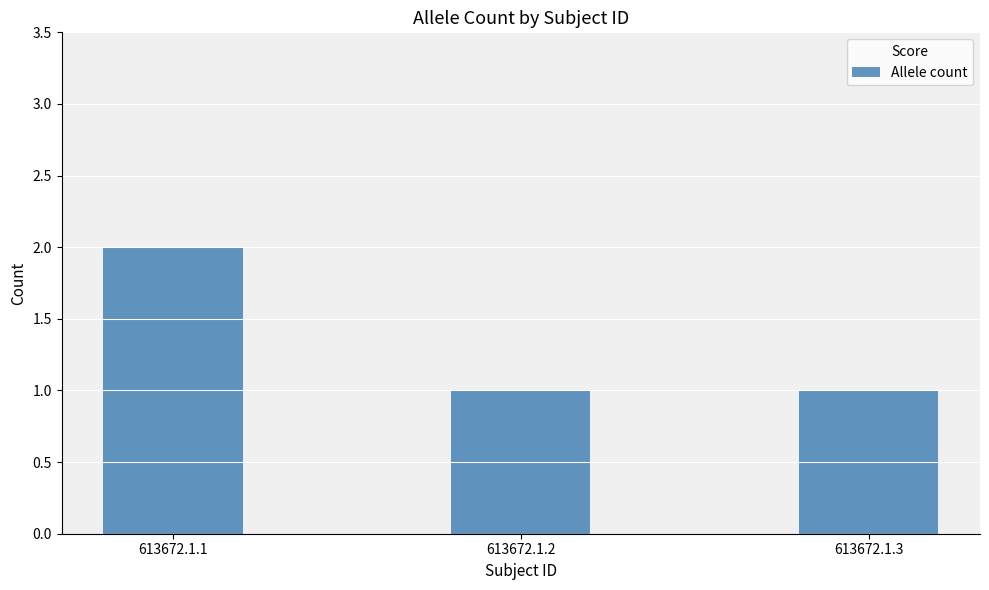

The chart shows a value of 1 at 613672.1.3. True or false?

True